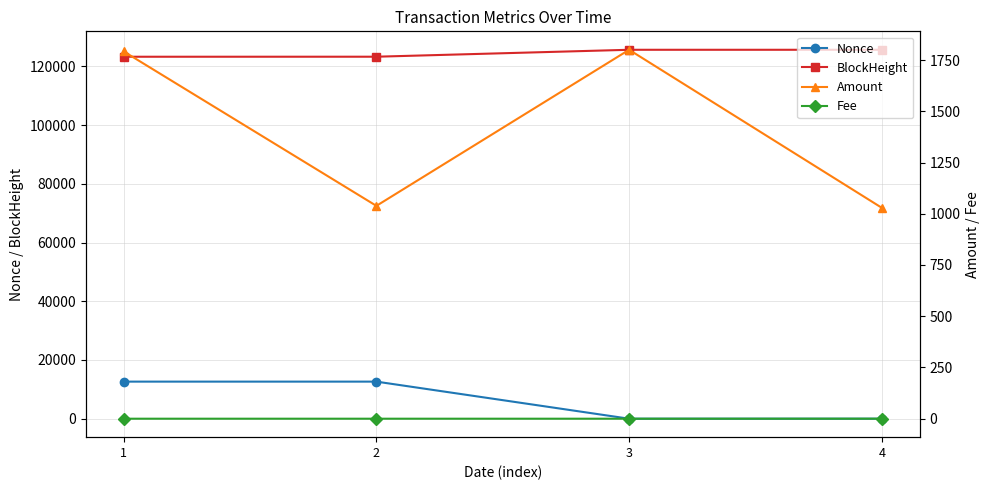

What is the average value of the BlockHeight series?

124484